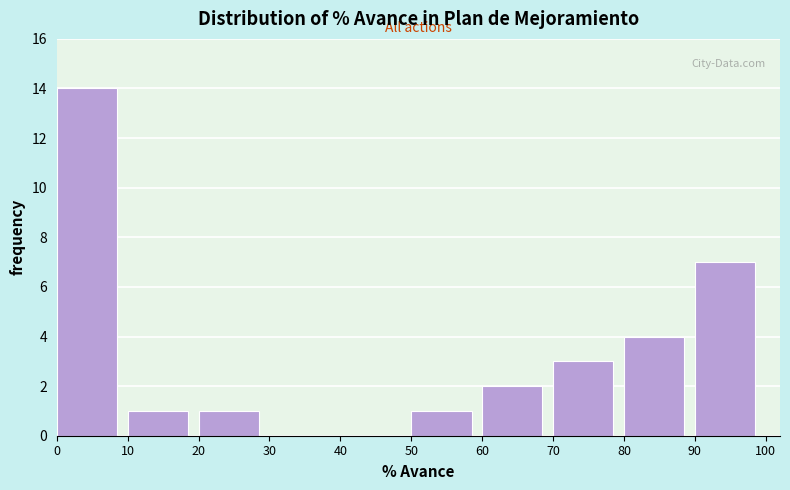

Which range on the x-axis has the tallest bar?

0 to 10